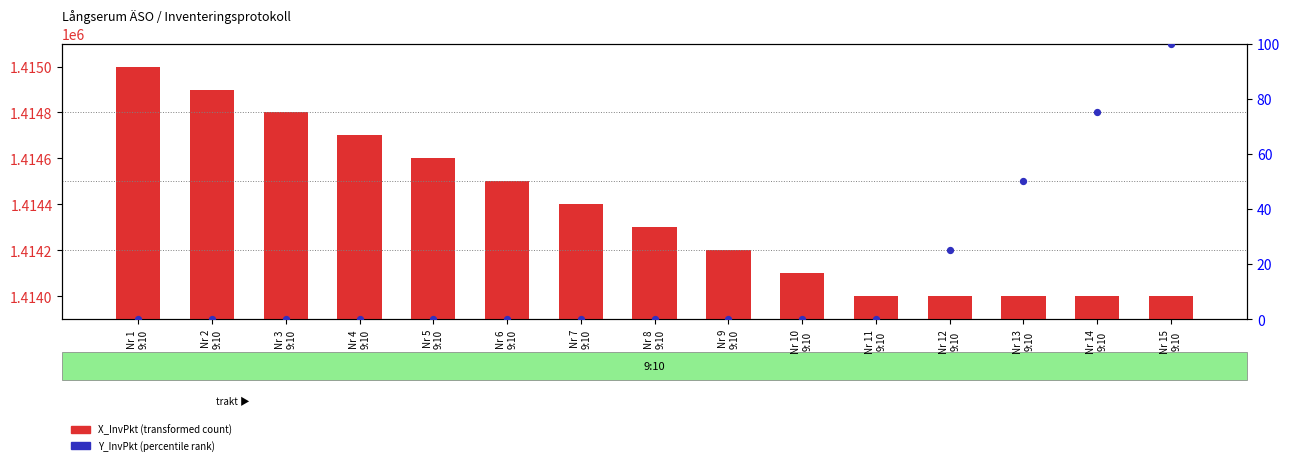

Which series contains the highest Y value?

X_InvPkt